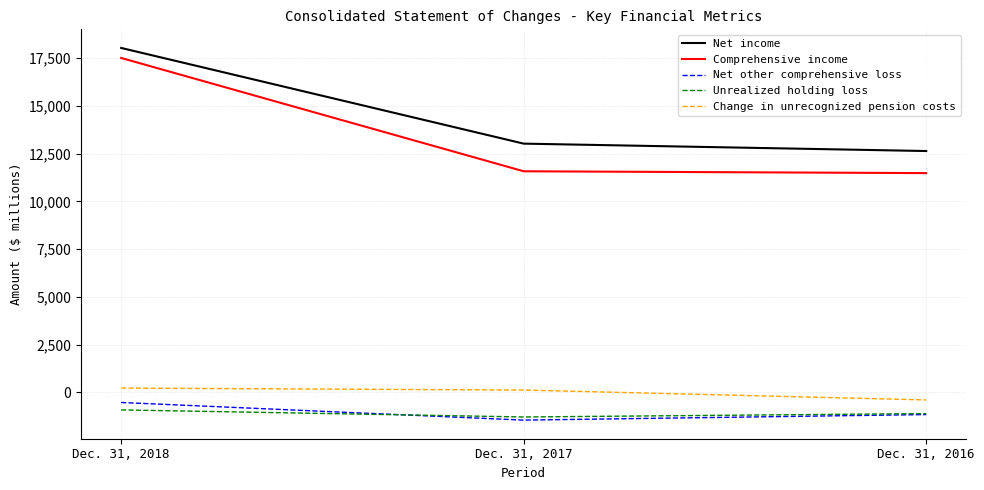

What is the sum of the Change in unrecognized pension costs values at Dec. 31, 2016 and Dec. 31, 2017?

-264